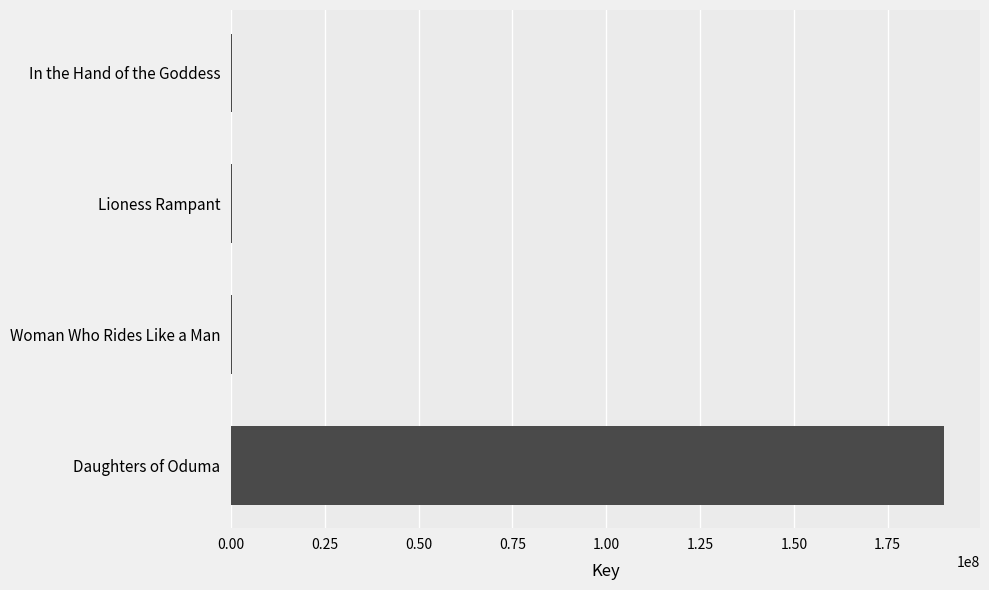

What is the sum of all values?

191090078